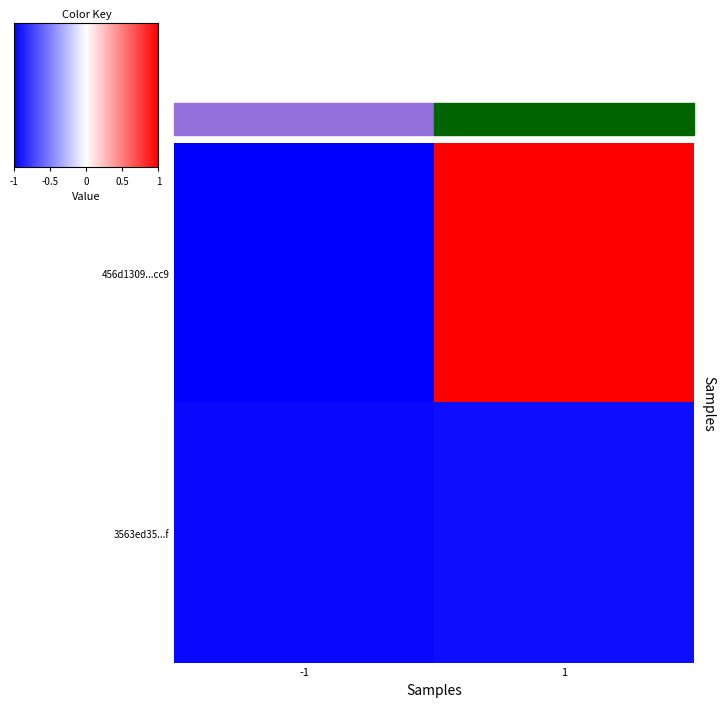

What is the difference between the highest and lowest values at -1?

2